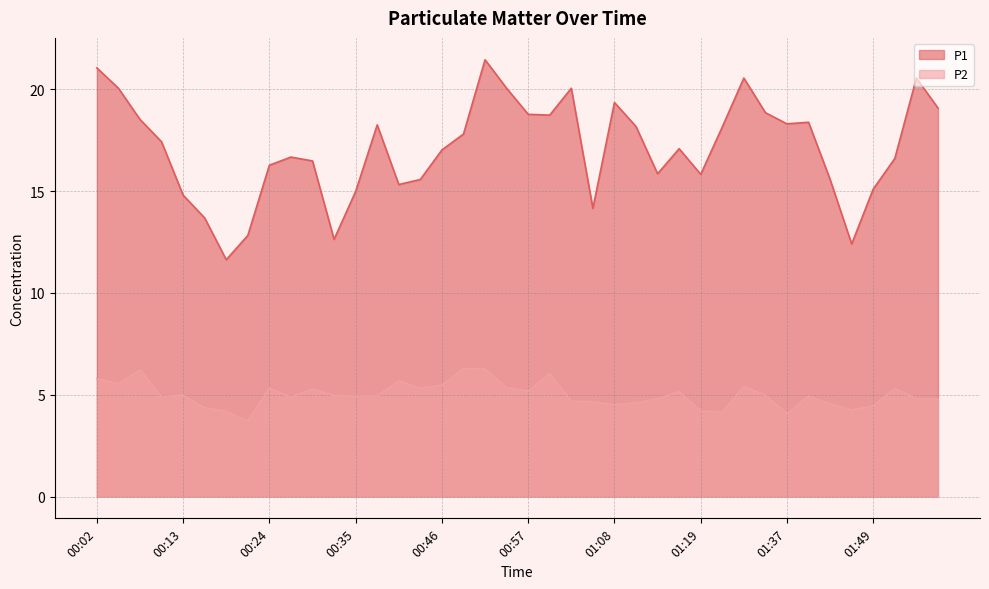

What is the difference between the highest and lowest values at 00:37?

13.3